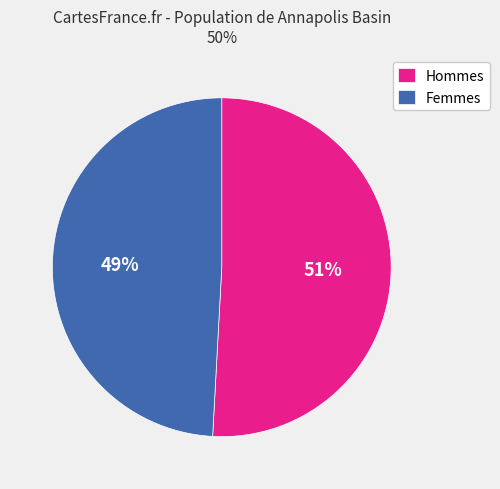

To the nearest percent, what is the average slice percentage?

50%